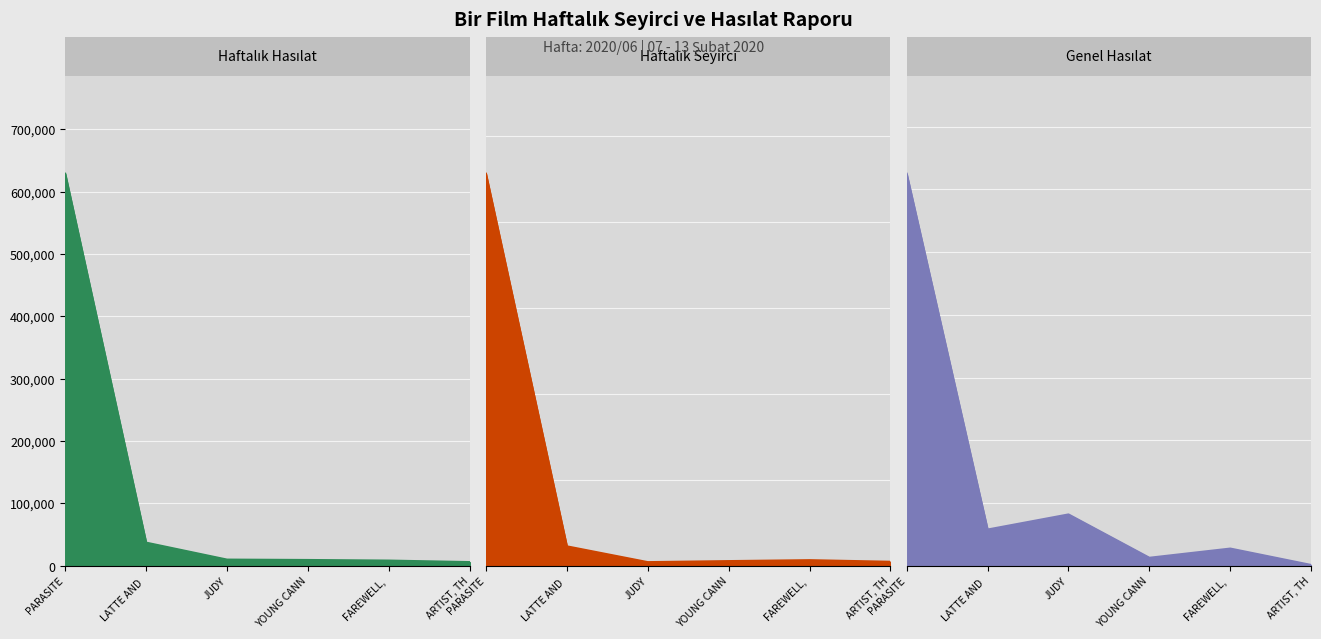

What are all the series names shown in the legend?

PARASITE, LATTE AND THE MAGIC WATERSTONE, JUDY, YOUNG CANNIBALS, THE, FAREWELL, THE, ARTIST, THE